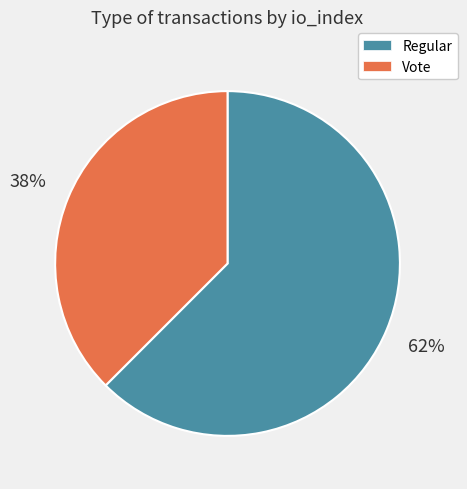

Which has a higher value, Regular or Vote?

Regular